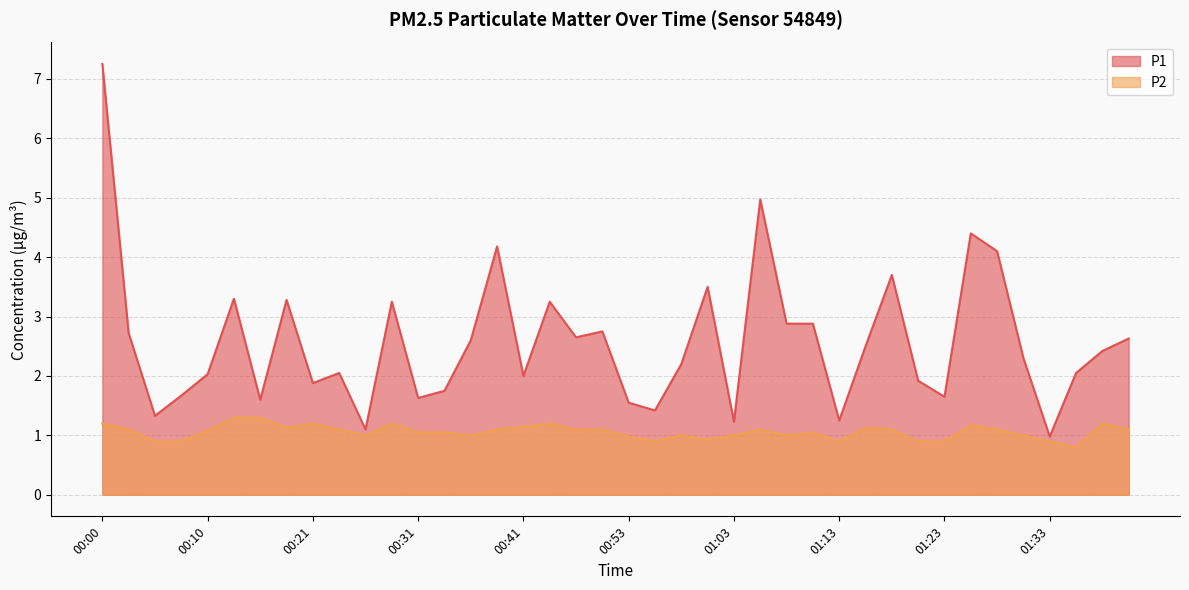

Which series has the widest spread of values?

P1